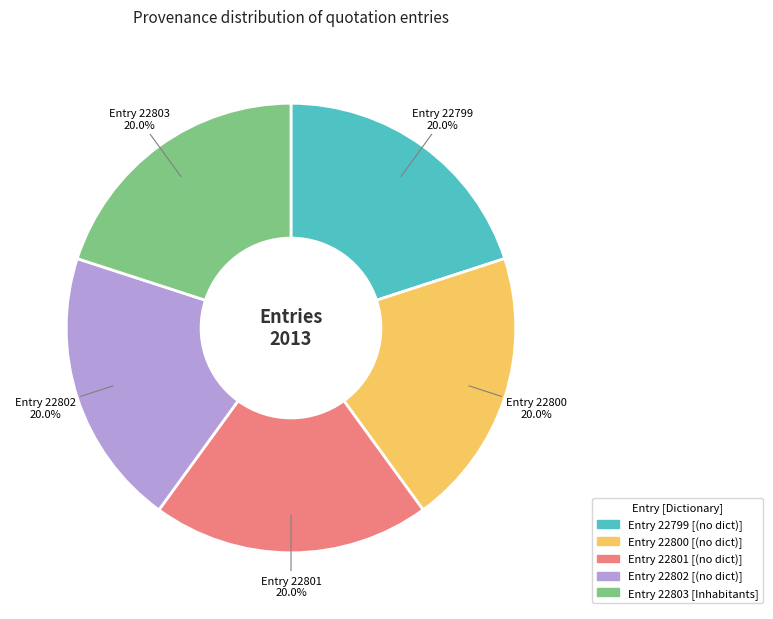

Is there a majority slice in this chart?

No